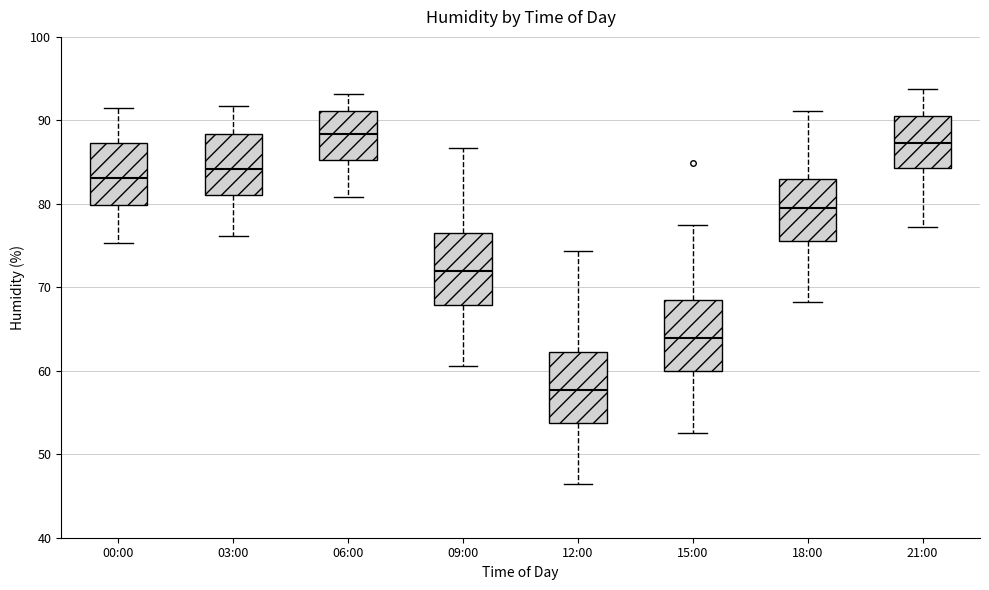

Reading left to right, transcribe this box plot: for each box, give where its median line is, the range the box spans, and where its two whiskers end, as read against the y-axis. The values are not printed on the chart, so give them approximately, as read against the axis.

00:00: median 83, box 80 to 87, whiskers 75 to 92
03:00: median 84, box 81 to 88, whiskers 76 to 92
06:00: median 88, box 85 to 91, whiskers 81 to 93
09:00: median 72, box 68 to 76, whiskers 61 to 87
12:00: median 58, box 54 to 62, whiskers 46 to 74
15:00: median 64, box 60 to 68, whiskers 53 to 78
18:00: median 80, box 76 to 83, whiskers 68 to 91
21:00: median 87, box 84 to 90, whiskers 77 to 94